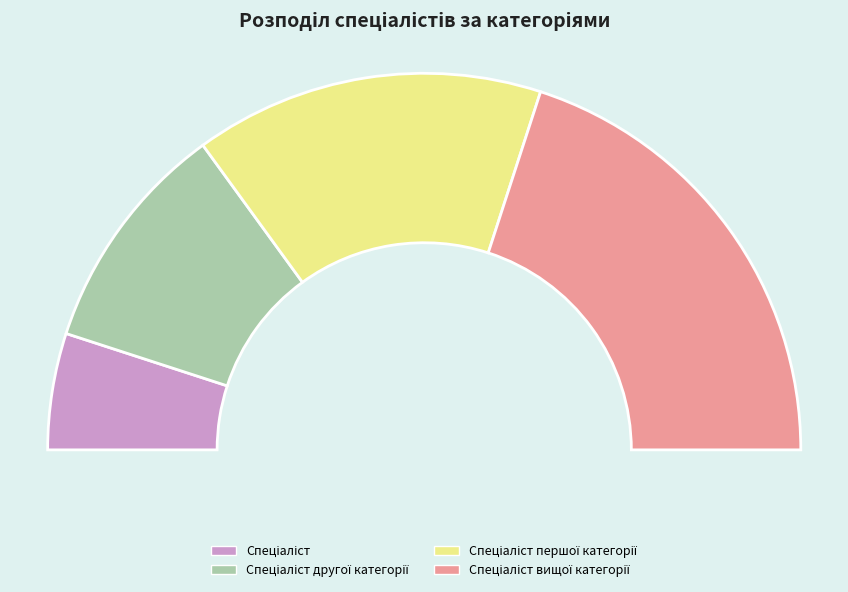

Which slice is the smallest?

Спеціаліст